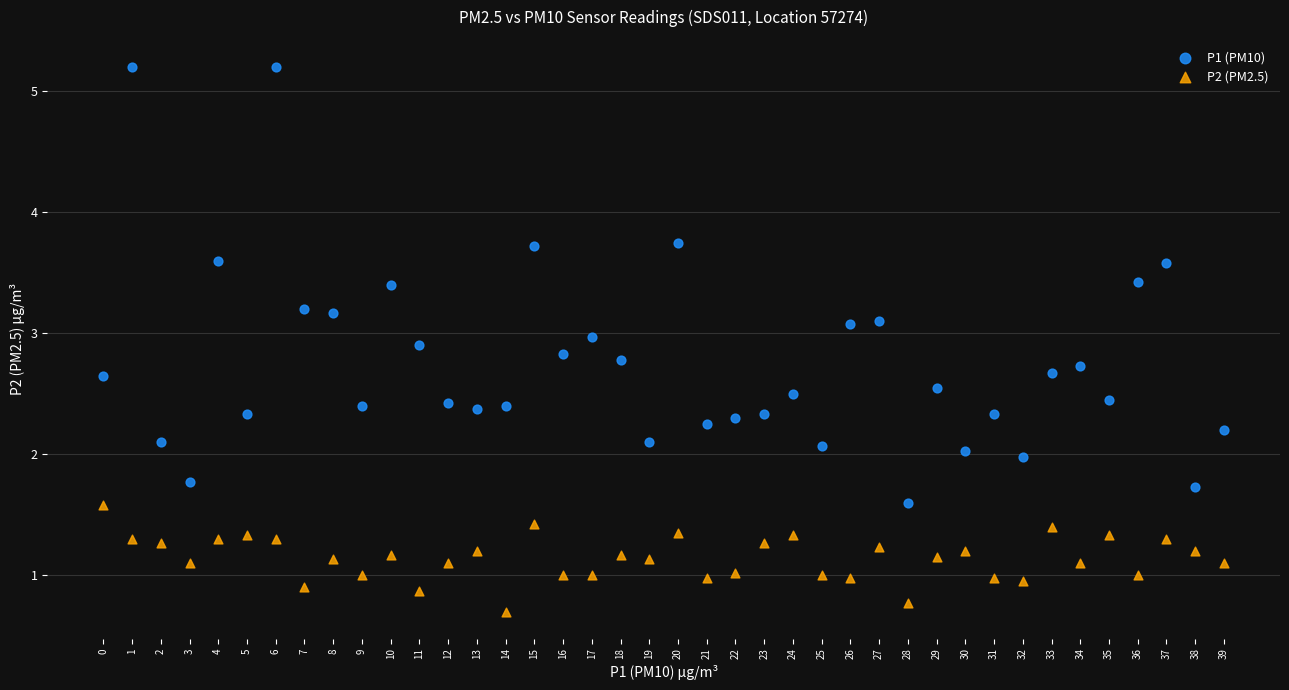

What are all the series names shown in the legend?

P1 (PM10), P2 (PM2.5)